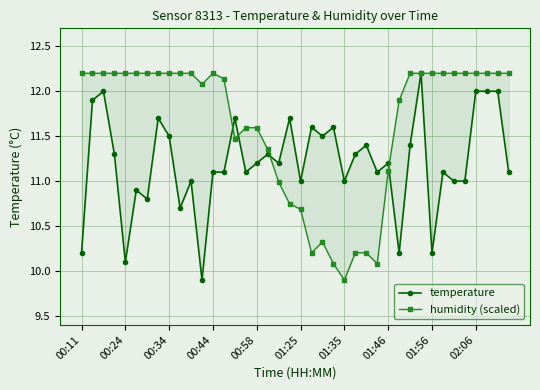

How many interior local peaks does the humidity (scaled) series have?

2